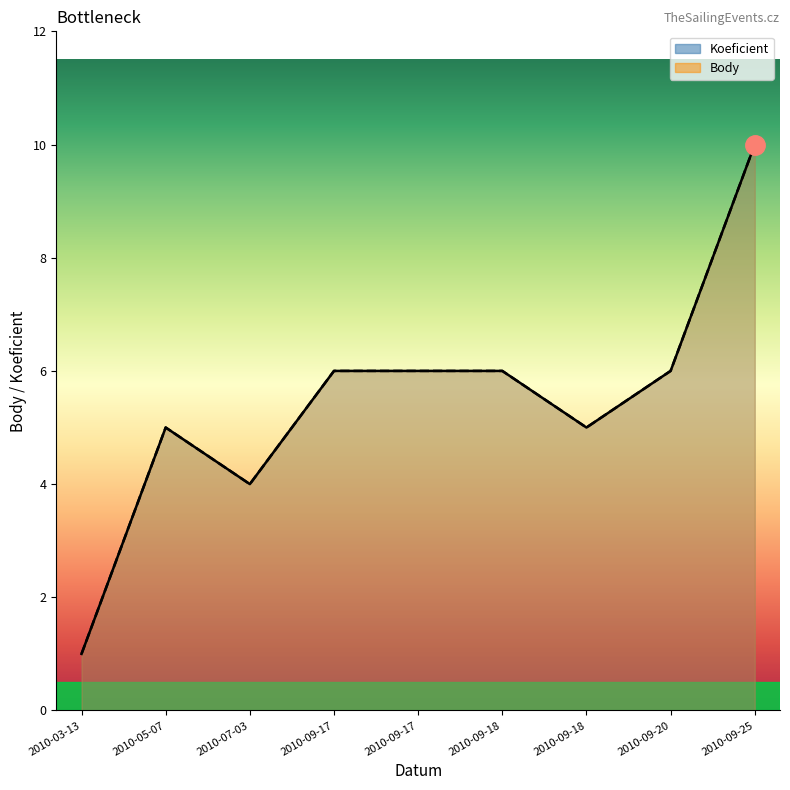

What is the approximate value of Body at 2010-09-25?

10